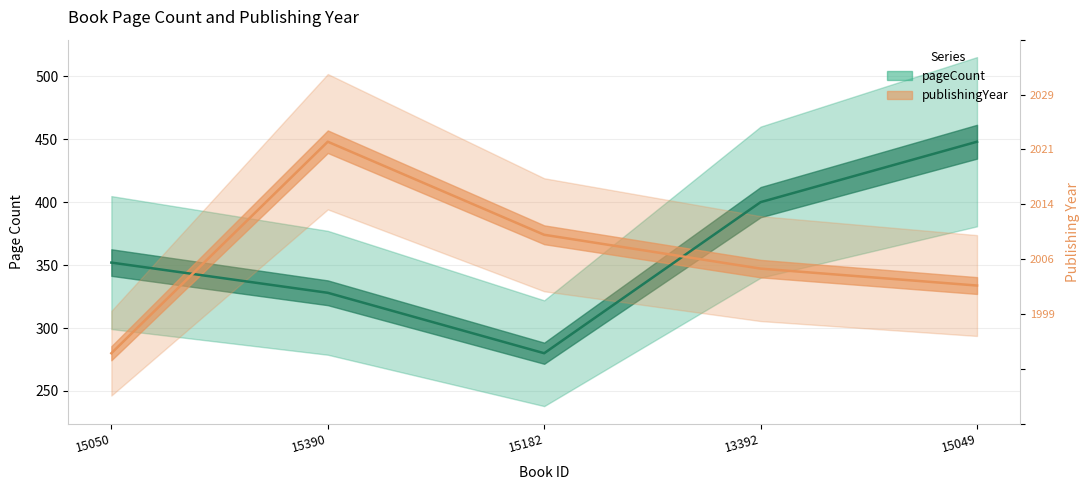

How many interior local valleys does the pageCount series have?

1